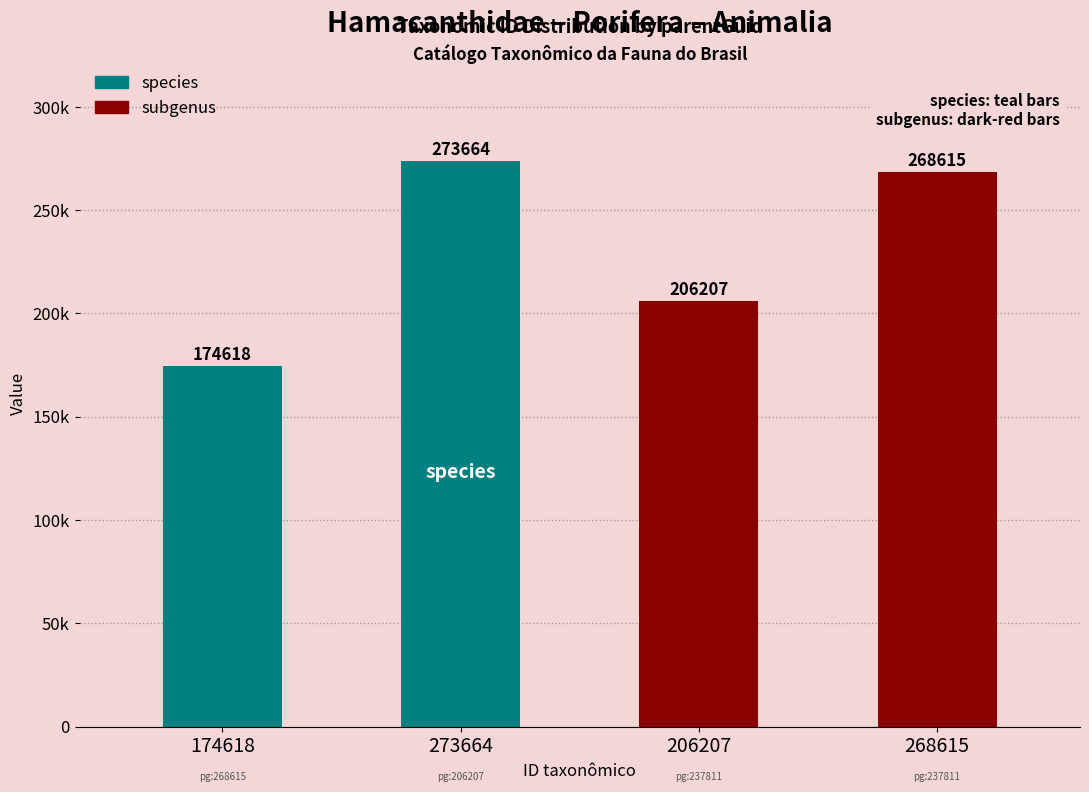

Rank the categories by value from lowest to highest.

174618, 206207, 268615, 273664